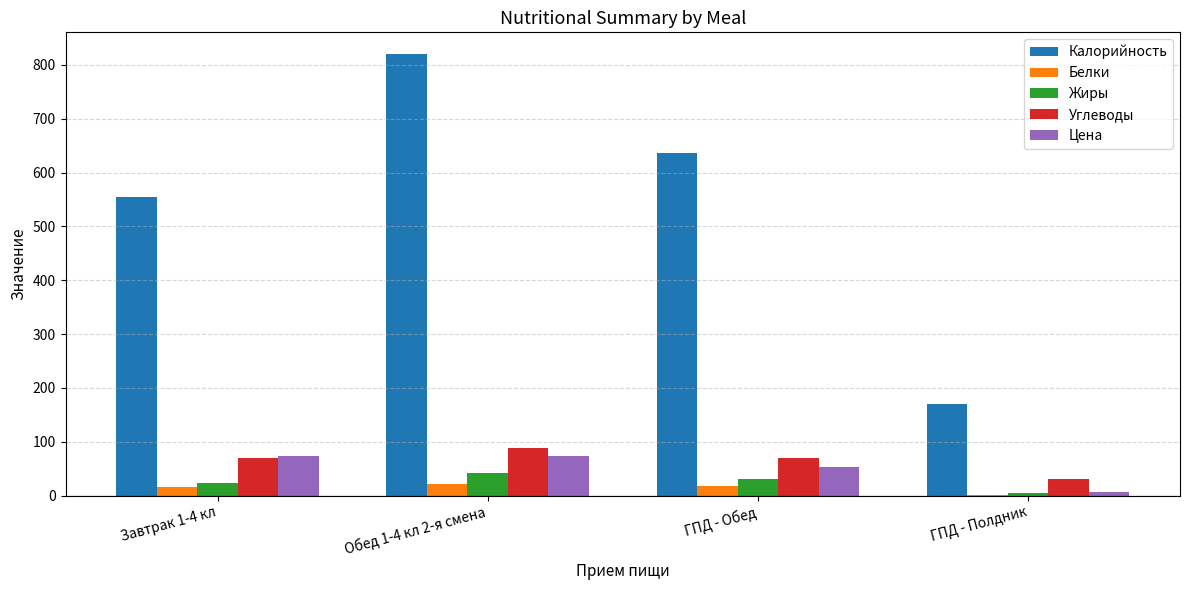

At which category is the sum across all series the highest?

Обед 1-4 кл 2-я смена